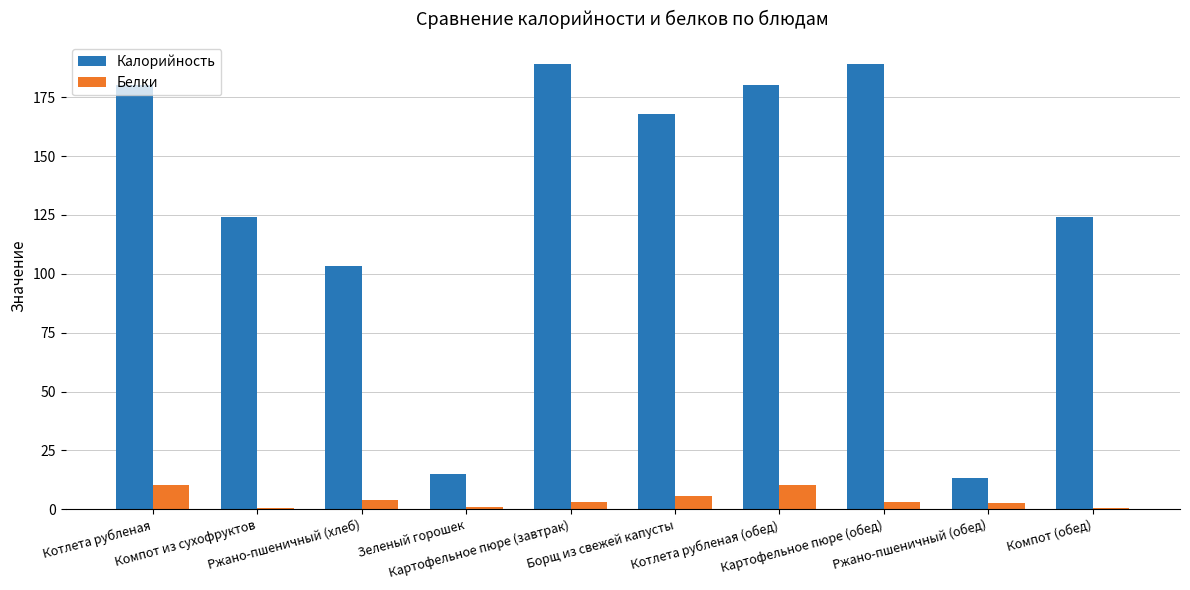

Which series has the largest range (max minus min)?

Калорийность